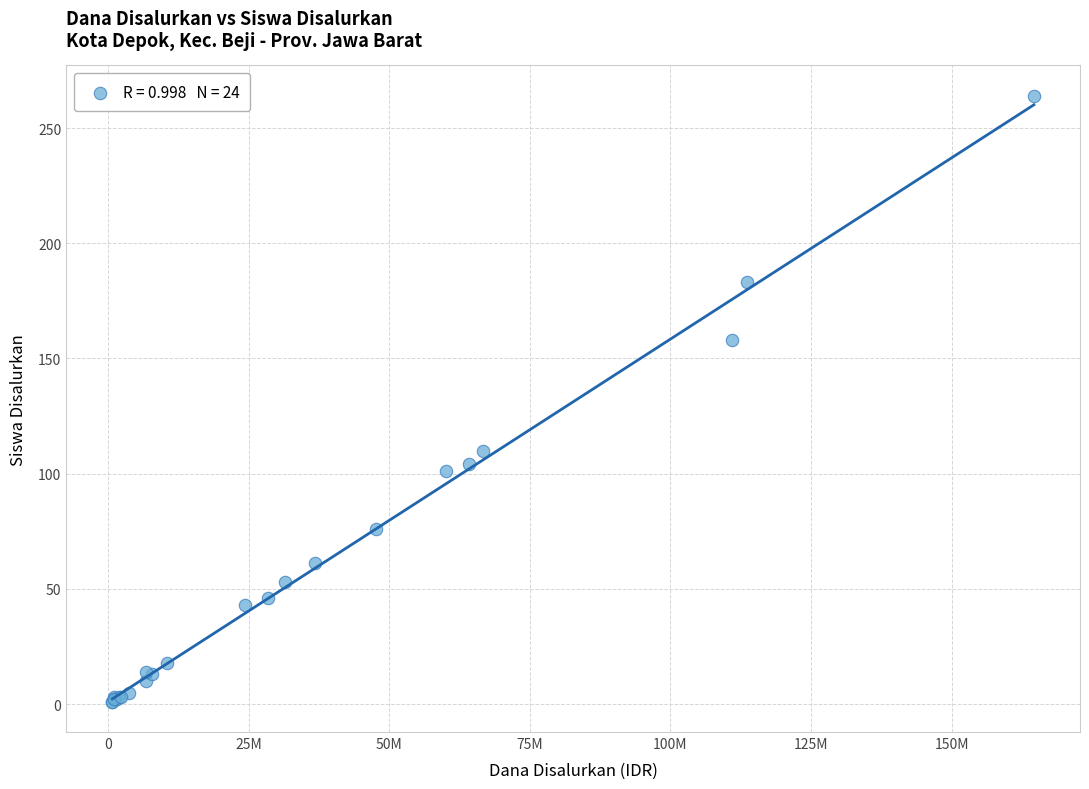

What Y value in the scatter plot is closest to 132?

110